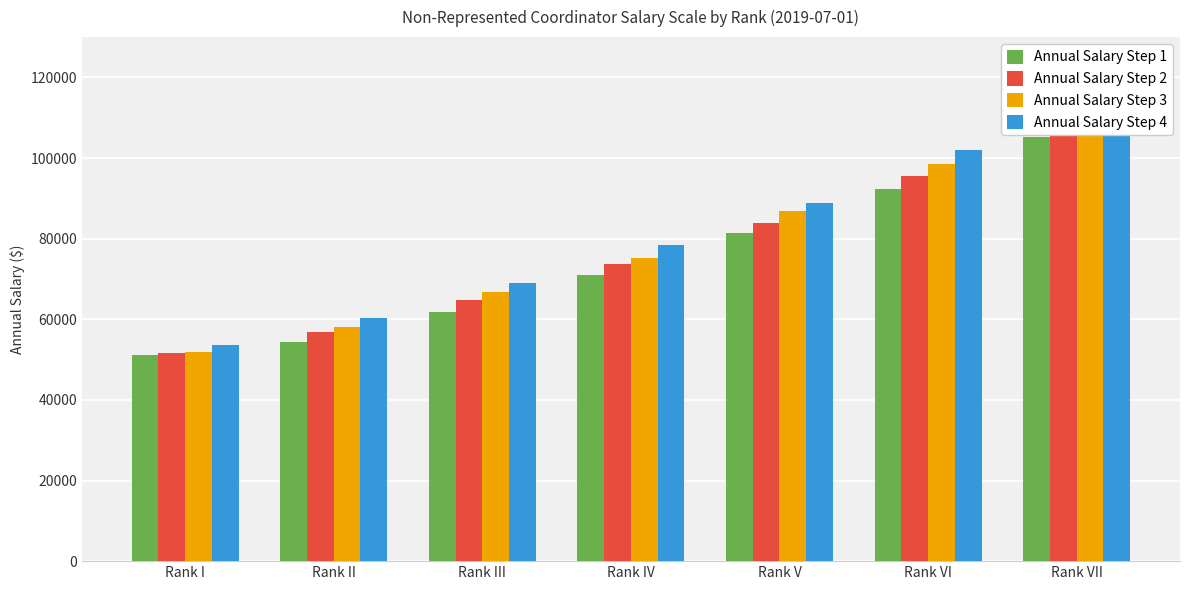

How many data points in Annual Salary Step 1 are less than 71000?

3